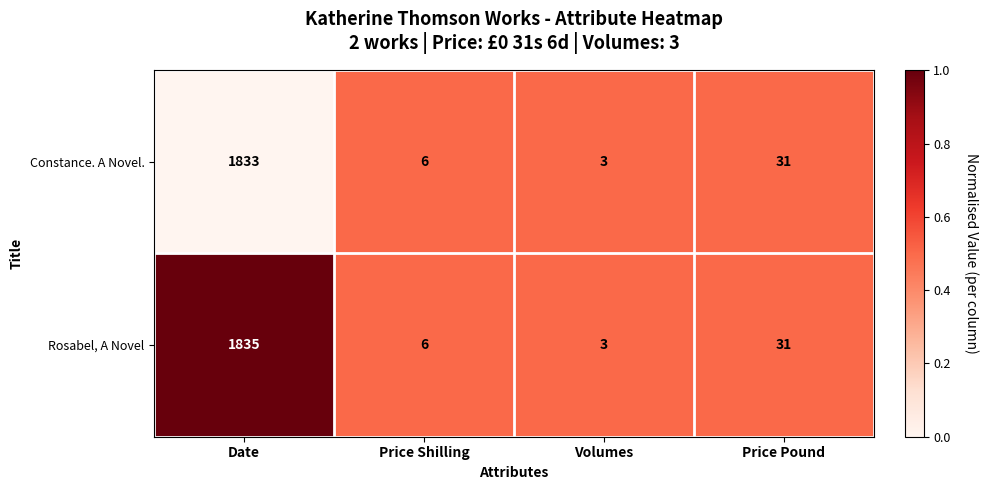

Which series has the largest range (max minus min)?

Rosabel, A Novel